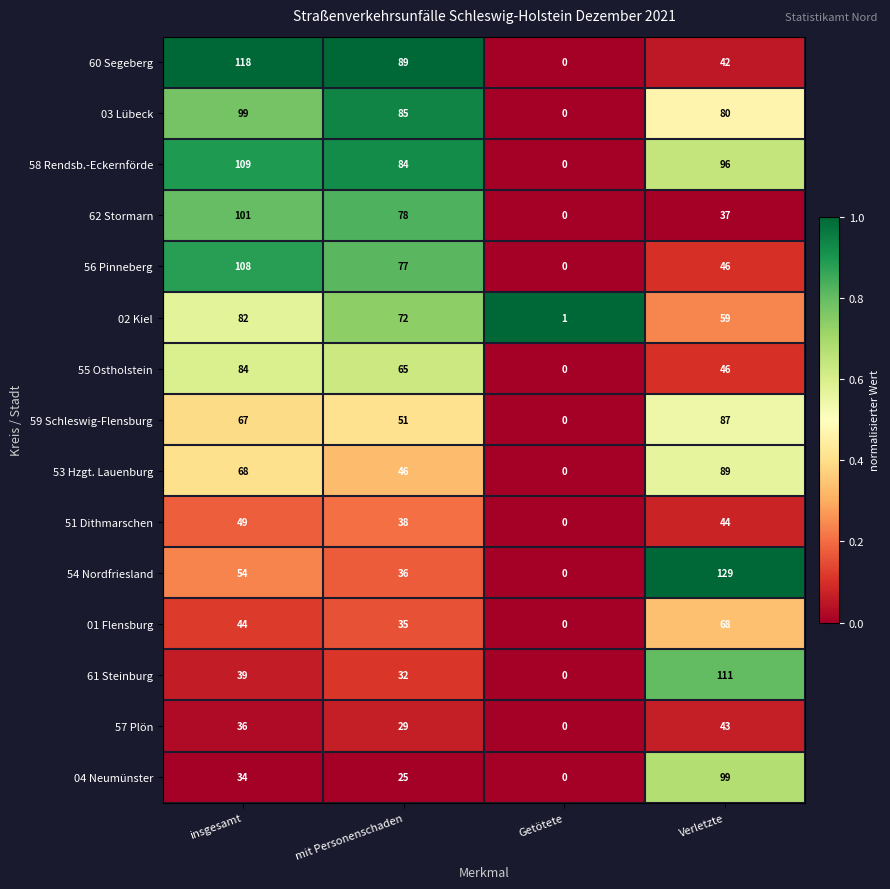

The value of 51 Dithmarschen at Verletzte is 19. True or false?

False